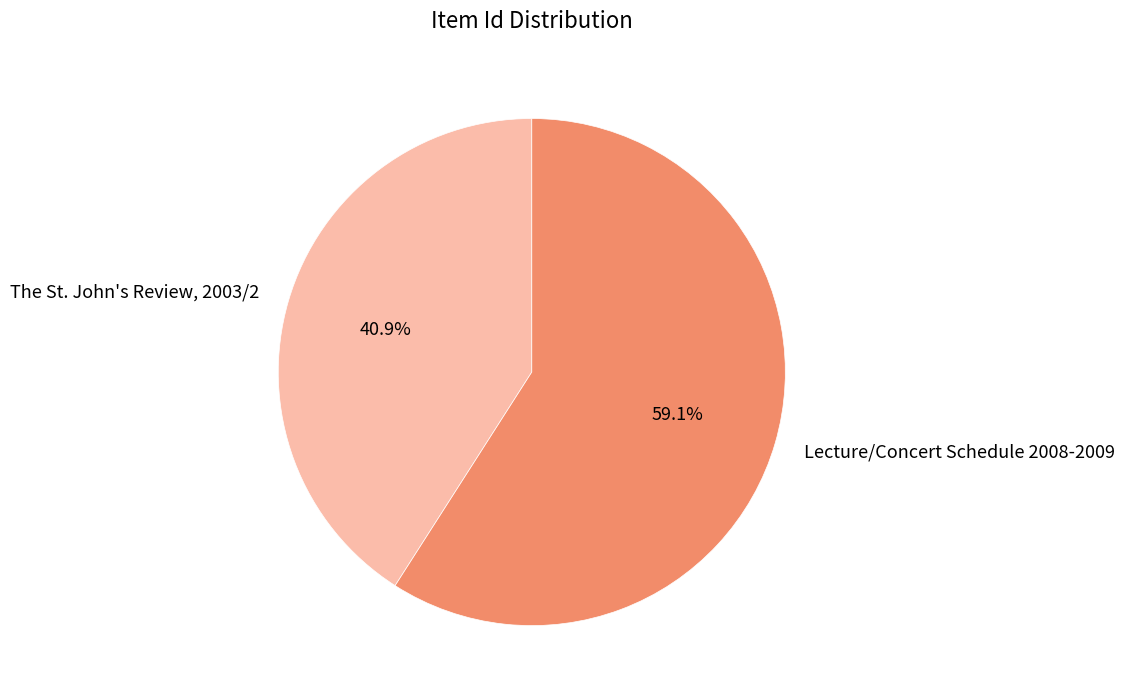

To the nearest percent, what percentage of the pie is The St. John's Review, 2003/2?

41%